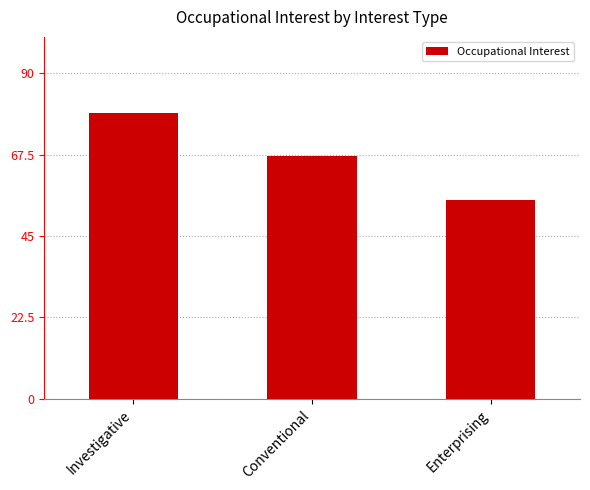

What is the sum of the values at Investigative and Conventional?

146